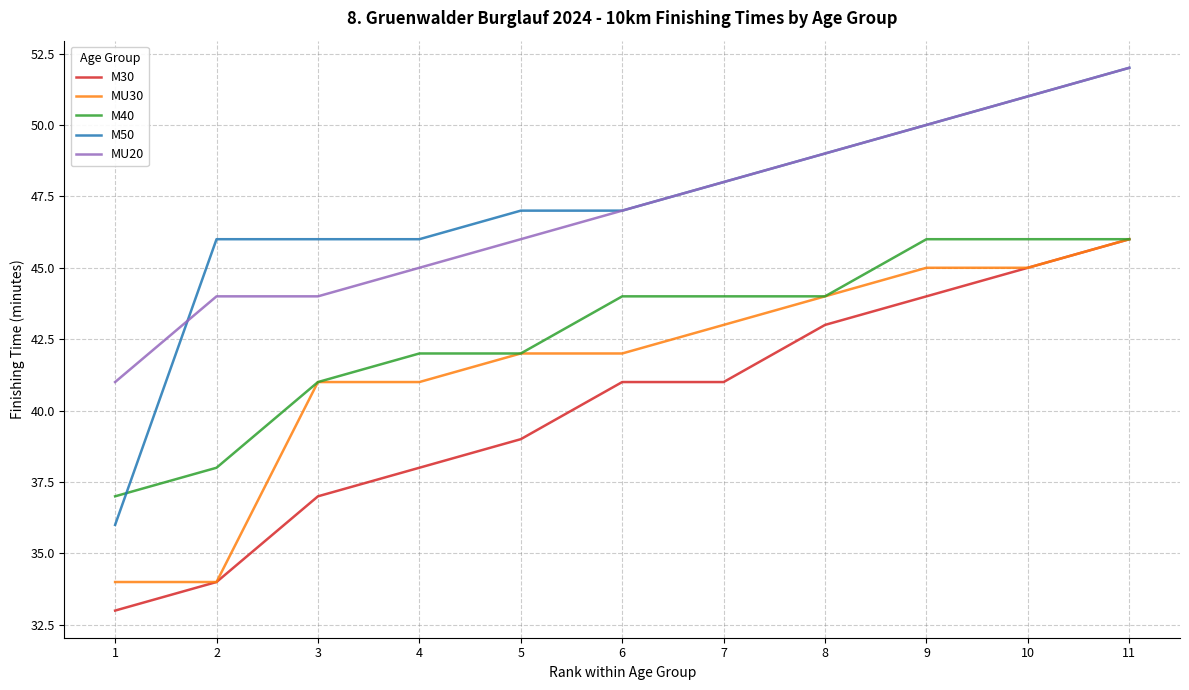

True or false: MU30 and MU20 intersect in this chart.

False